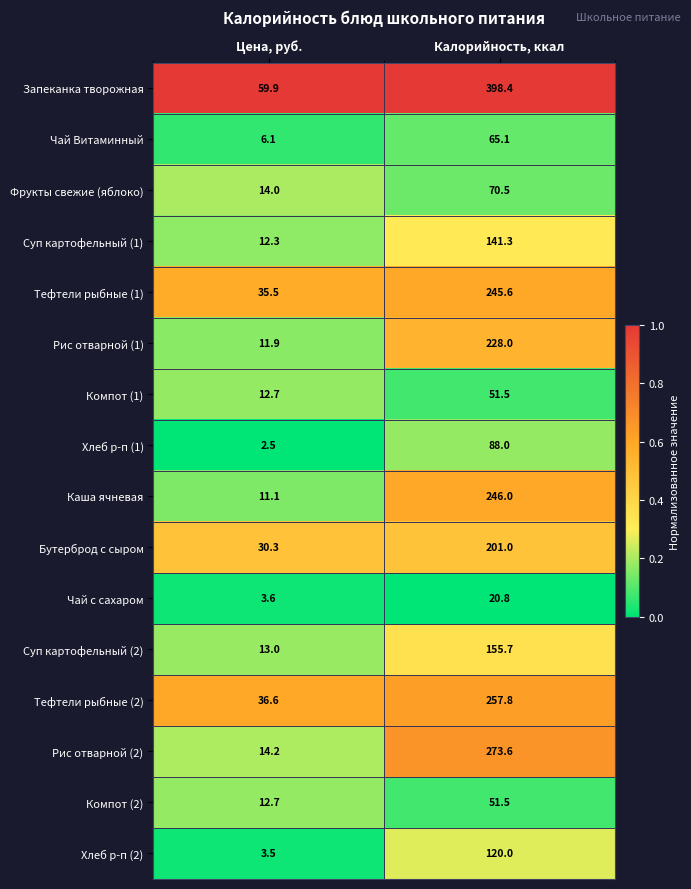

Which category has the highest value across all series?

Калорийность, ккал